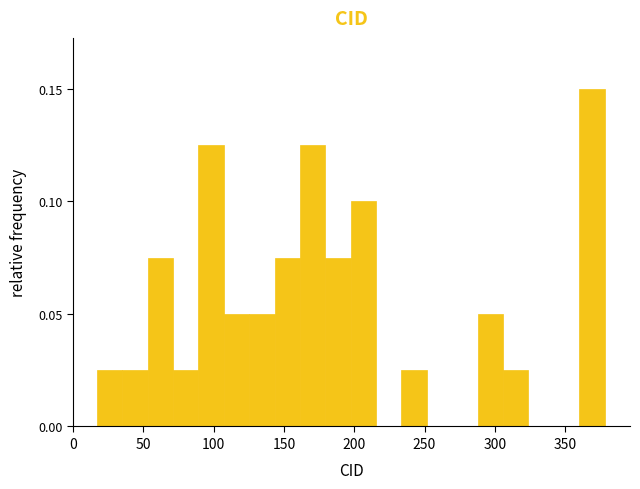

Around what value on the x-axis is the tallest bar? Give the approximate position of its centre, as read against the axis.

370